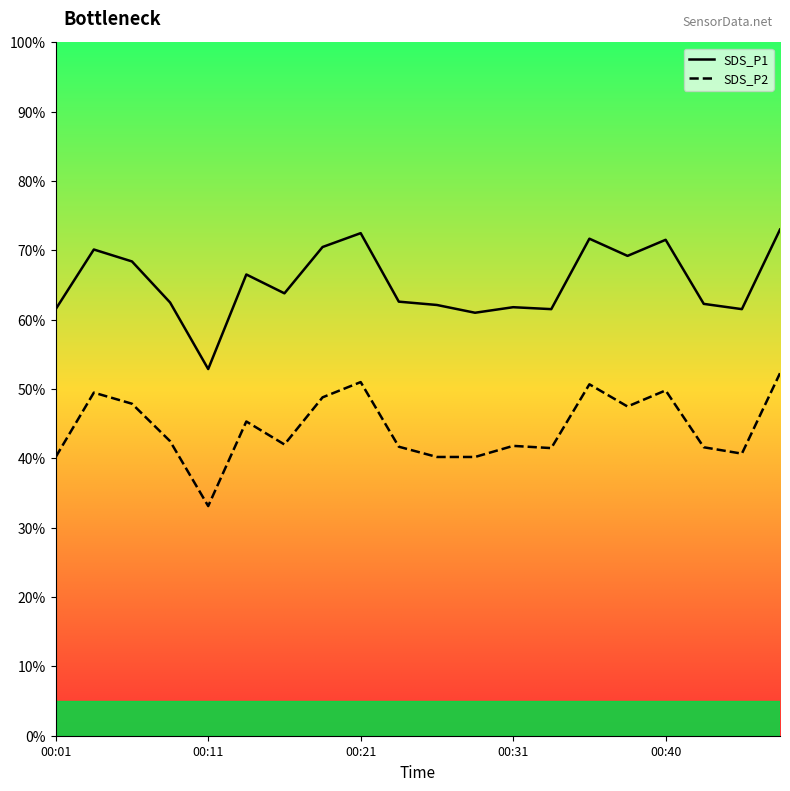

Which series has the largest total across all categories?

SDS_P1